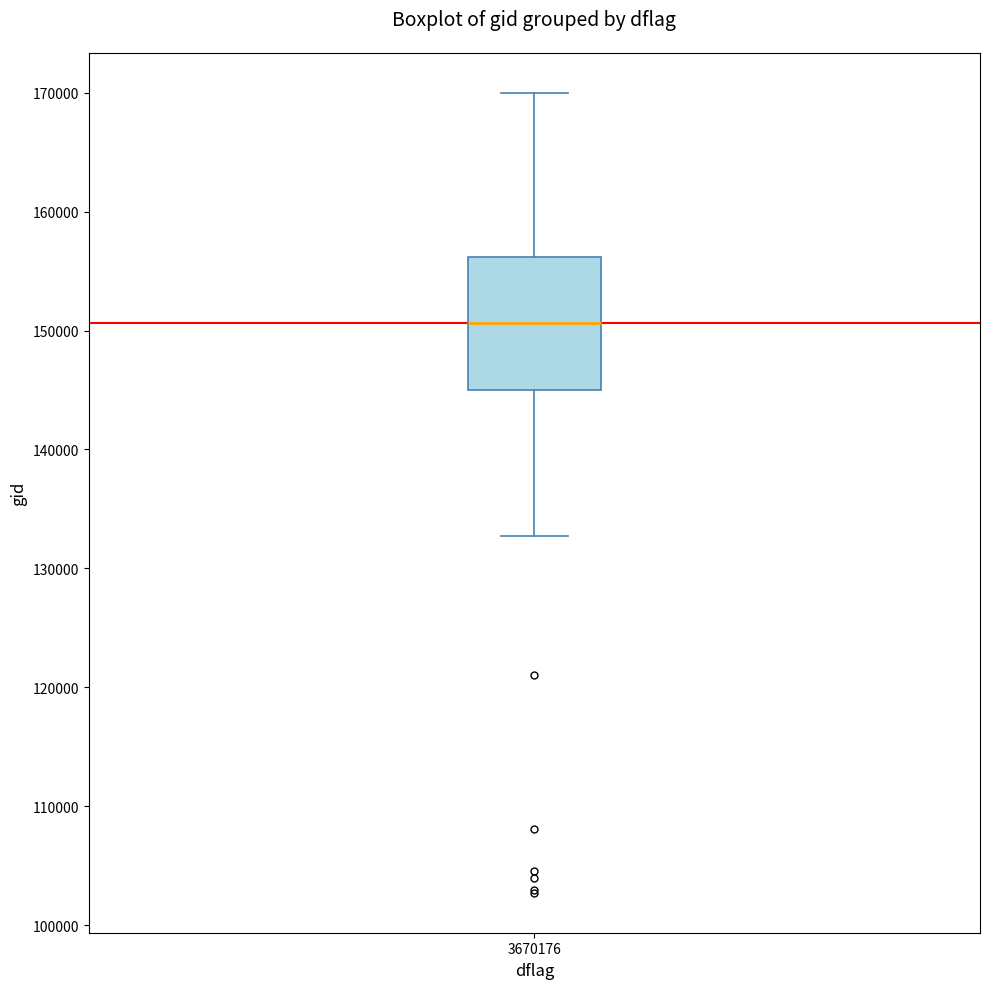

Read this box plot against the y-axis: the position of the median line, the range covered by the box, and the ends of both whiskers. The values are not printed on the chart, so give them approximately, as read against the axis.

median 151000, box 145000 to 156000, whiskers 133000 to 170000